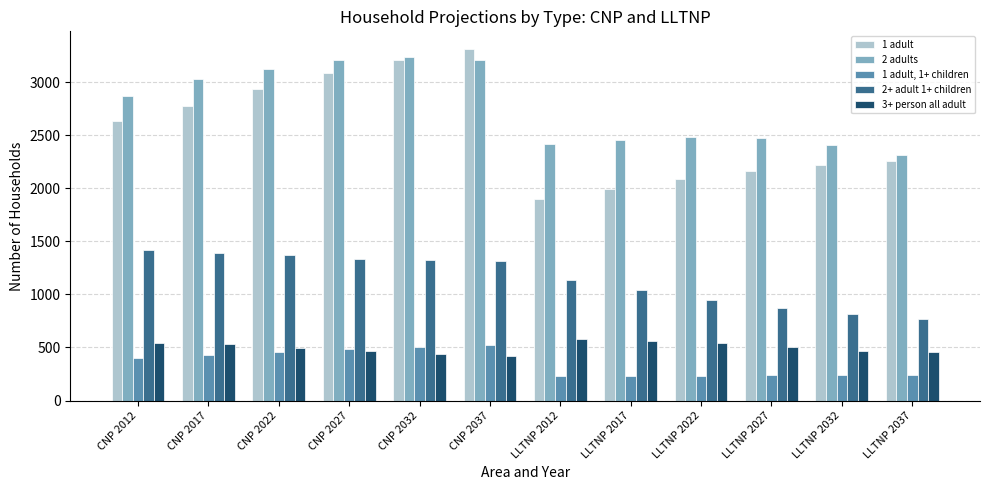

True or false: 2 adults has a value of 1420 at CNP 2037.

False